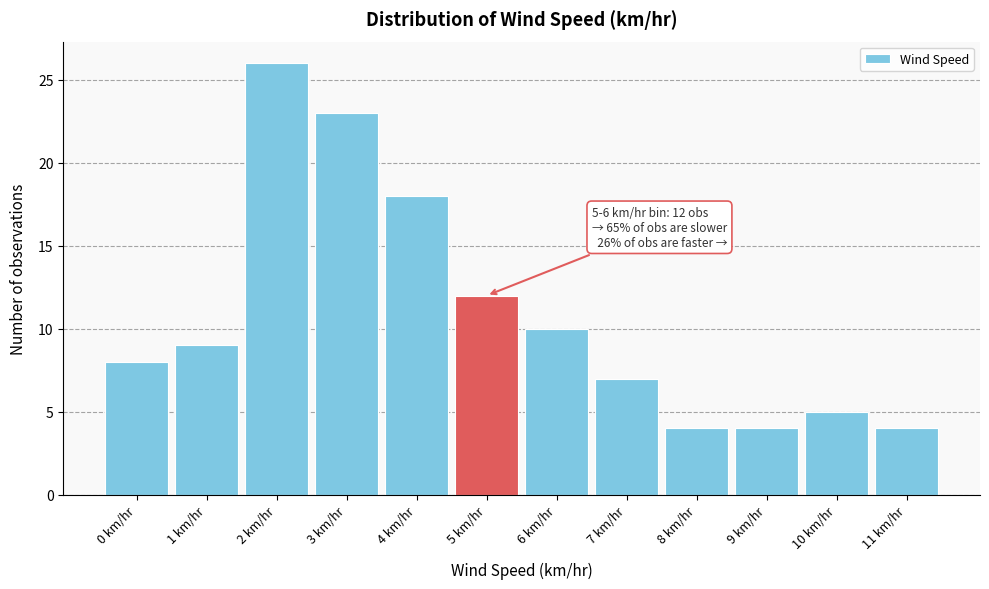

Reading left to right, transcribe all the data shown in this chart.

0 km/hr=8	1 km/hr=9	2 km/hr=26	3 km/hr=23	4 km/hr=18	5 km/hr=12	6 km/hr=10	7 km/hr=7	8 km/hr=4	9 km/hr=4	10 km/hr=5	11 km/hr=4